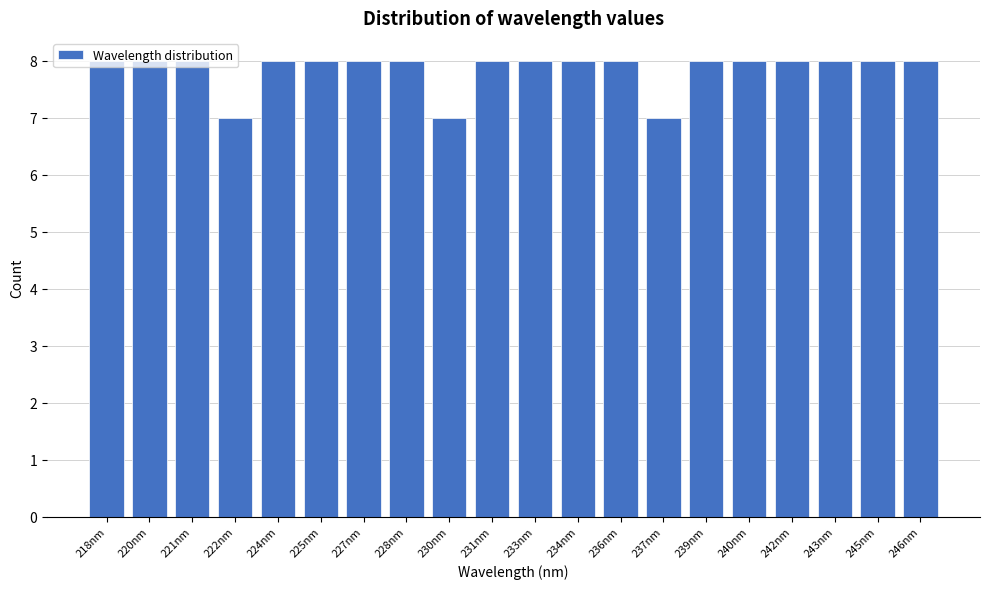

What is the label of the 19th bar from the left?

245nm